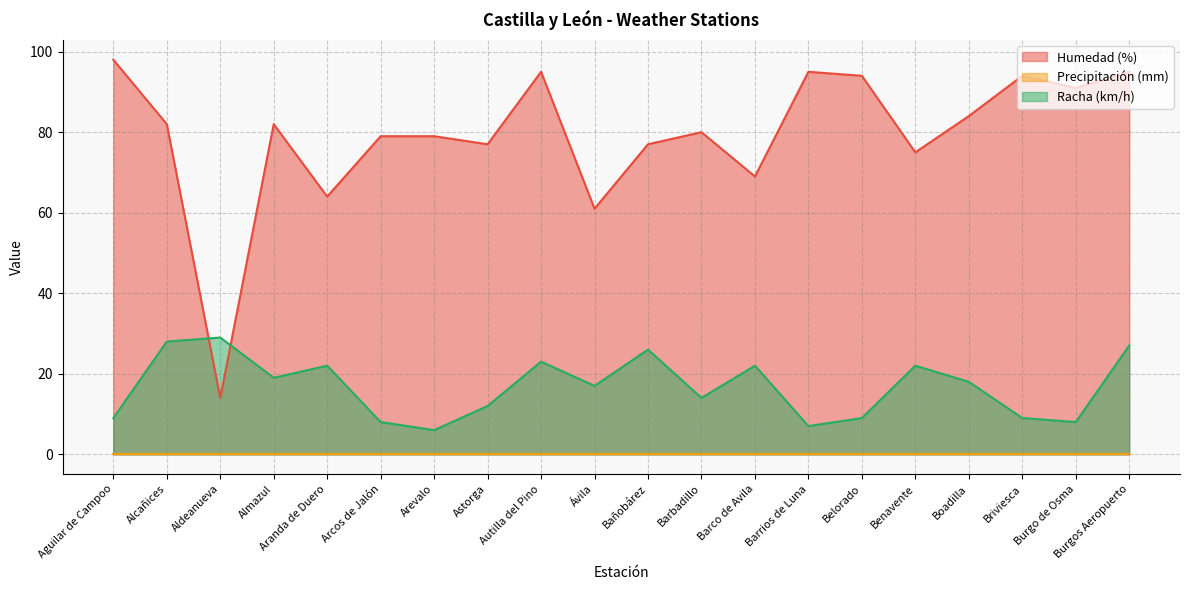

What is the sum of the Humedad (%) values at Barbadillo and Boadilla?

164